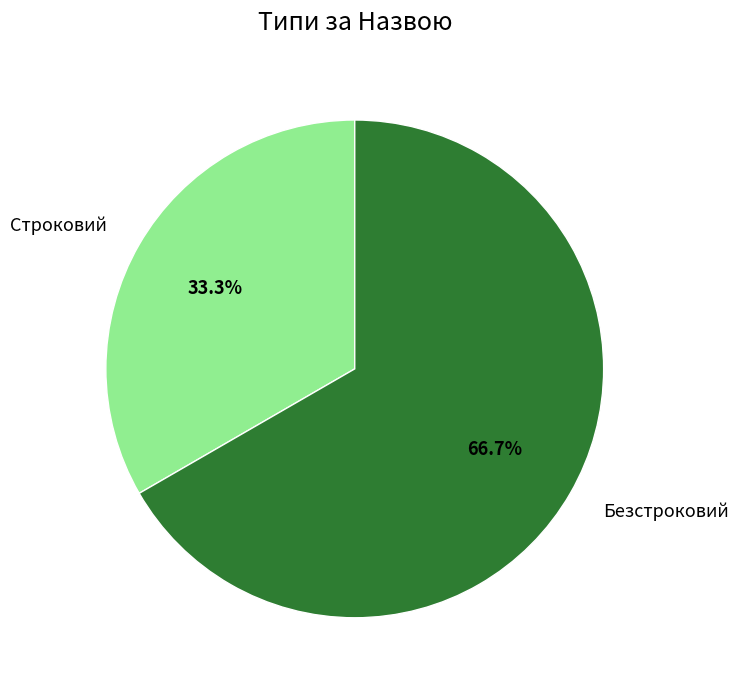

How many slices are in this pie chart?

2